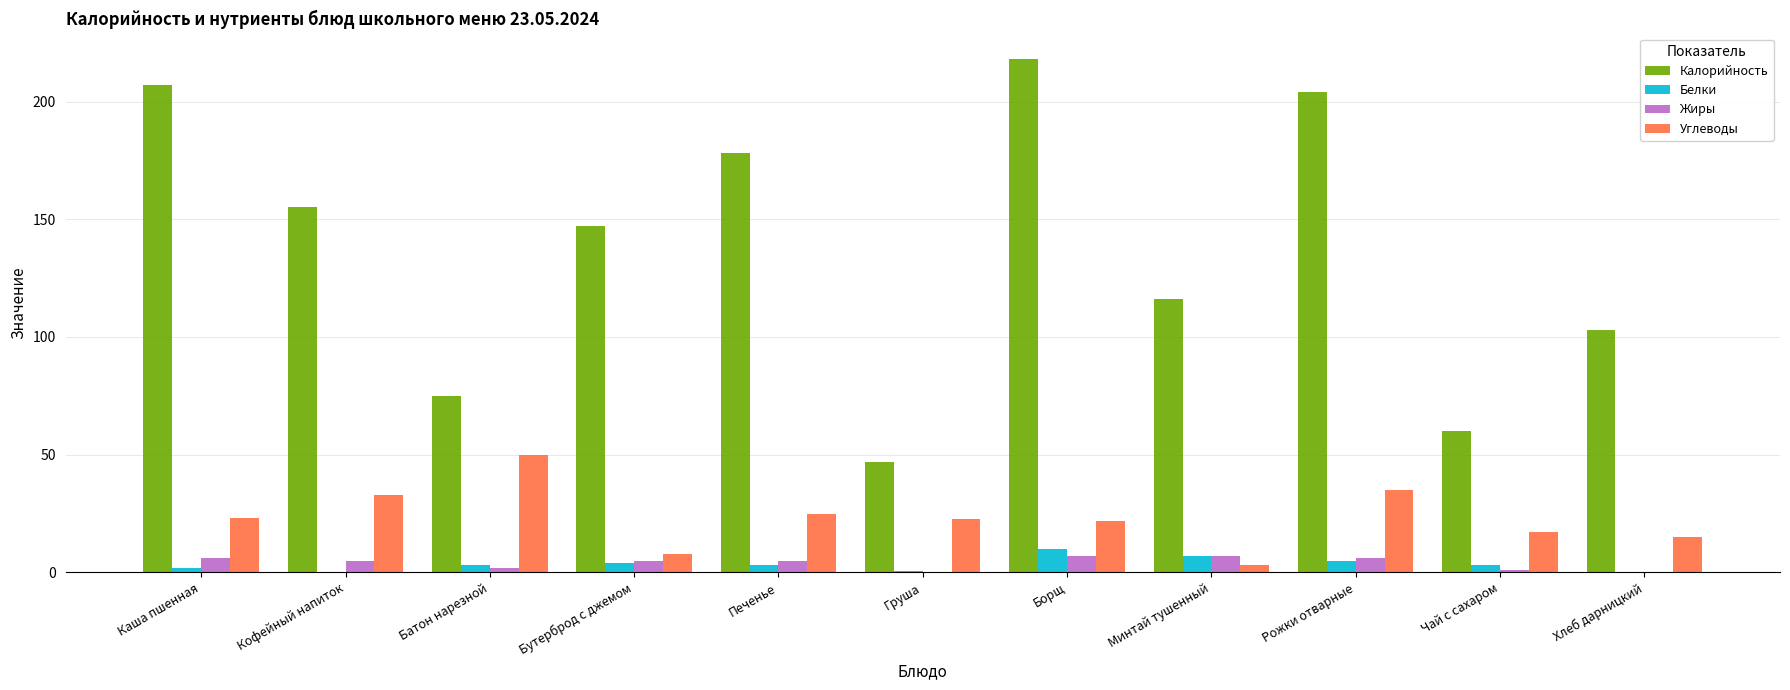

Between Батон нарезной and Печенье, which series saw the biggest shift?

Калорийность